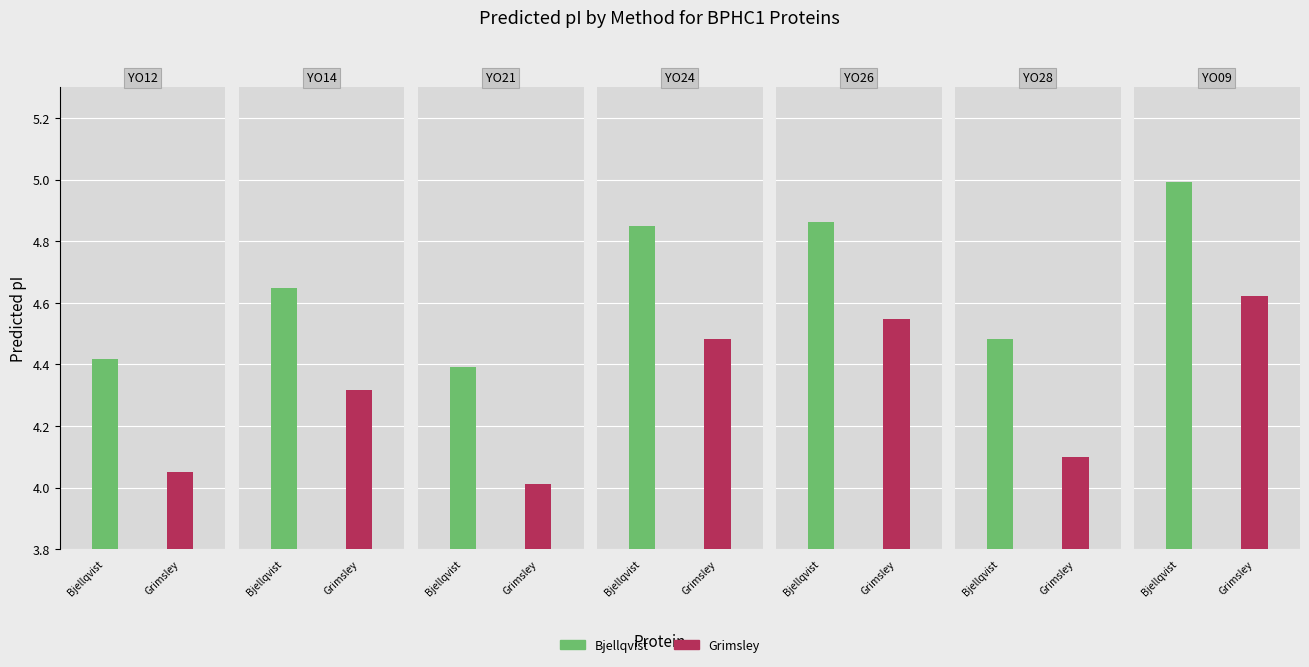

Reading left to right, transcribe all the data shown in this chart.

Bjellqvist: YO12=4.4	YO14=4.6	YO21=4.4	YO24=4.9	YO26=4.9	YO28=4.5	YO09=5.0
Grimsley: YO12=4.0	YO14=4.3	YO21=4.0	YO24=4.5	YO26=4.5	YO28=4.1	YO09=4.6